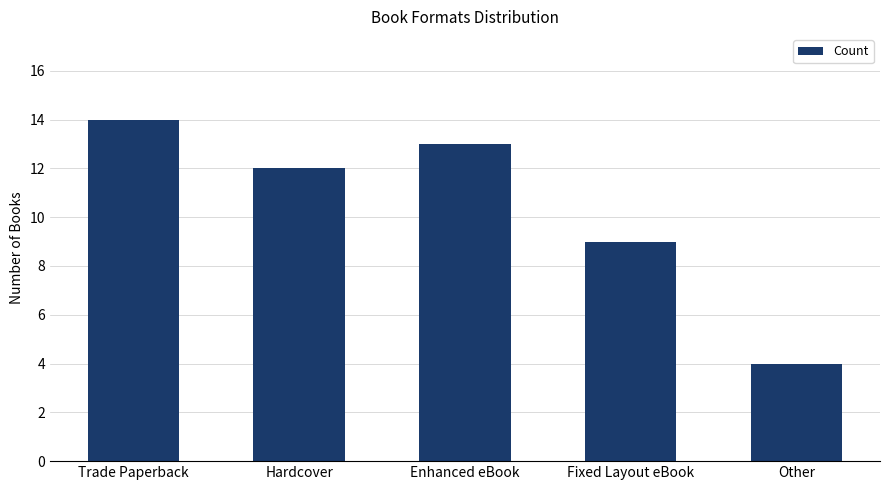

Rank the categories by value from lowest to highest.

Other, Fixed Layout eBook, Hardcover, Enhanced eBook, Trade Paperback